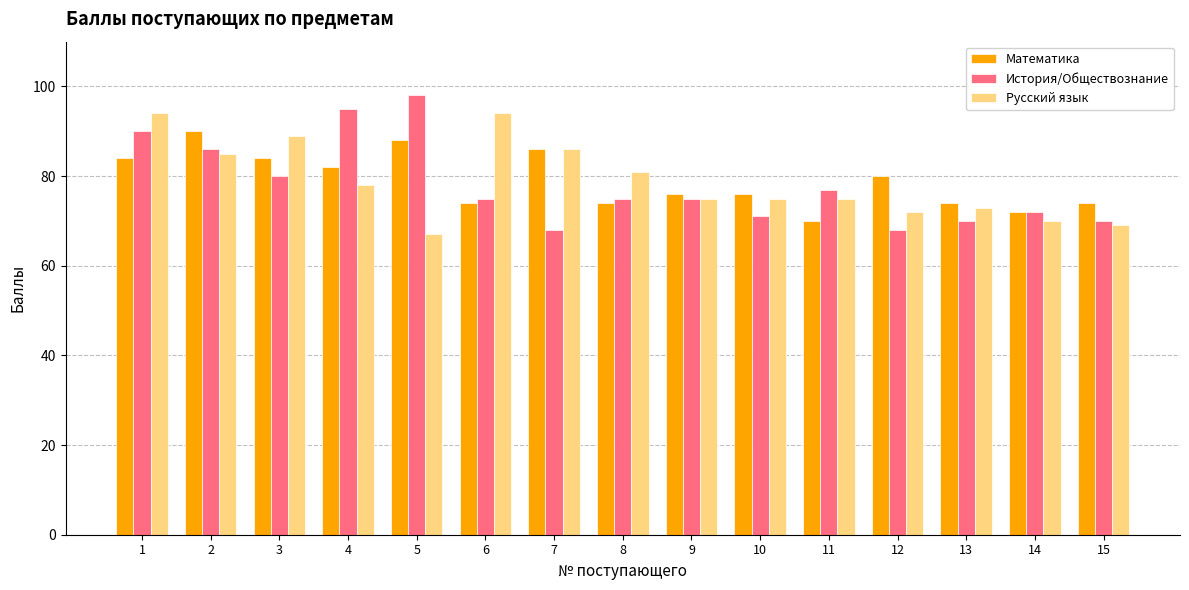

What is the value of the Математика bar at the 9th from the left?

76